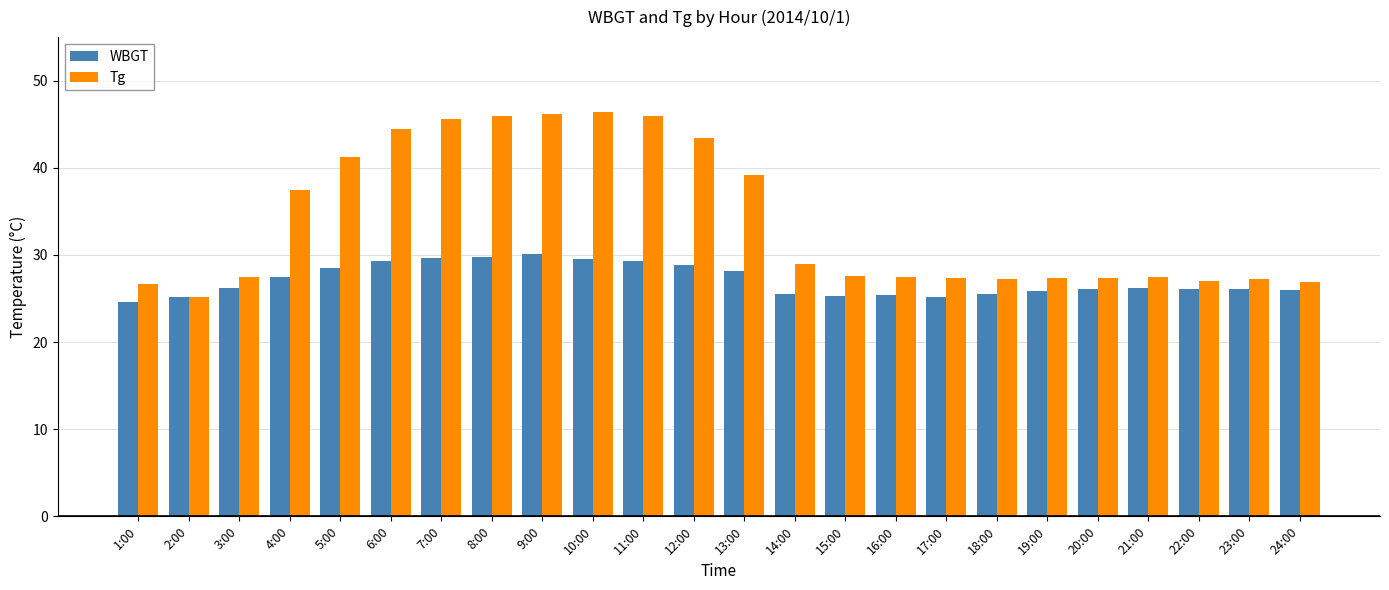

At which label is Tg closest to 35?

4:00